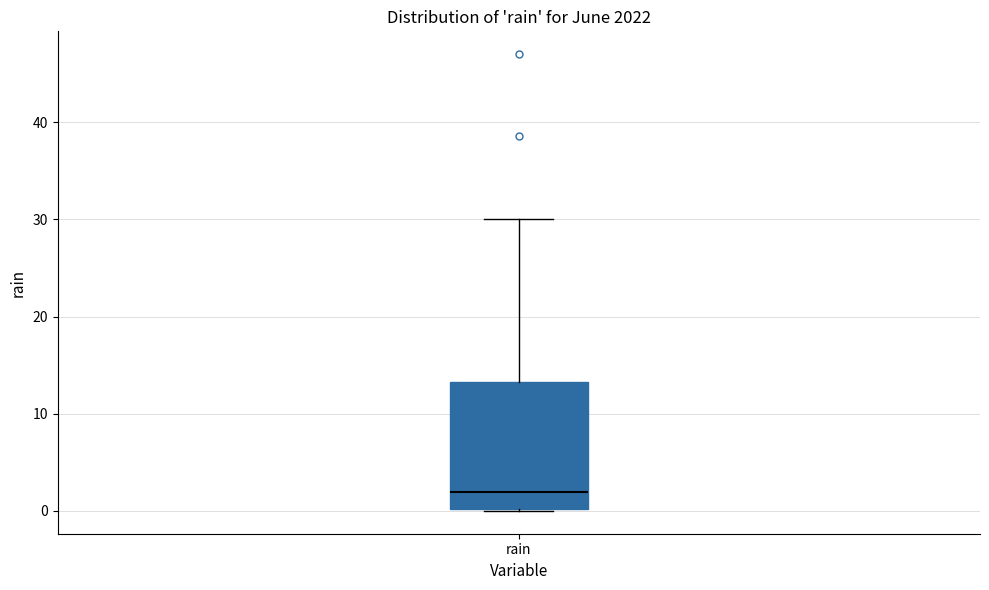

Transcribe this box plot: give where the median line is, the range the box spans, and where the two whiskers end, as read against the y-axis. The values are not printed on the chart, so give them approximately, as read against the axis.

median 2, box 0 to 13, whiskers 0 to 30